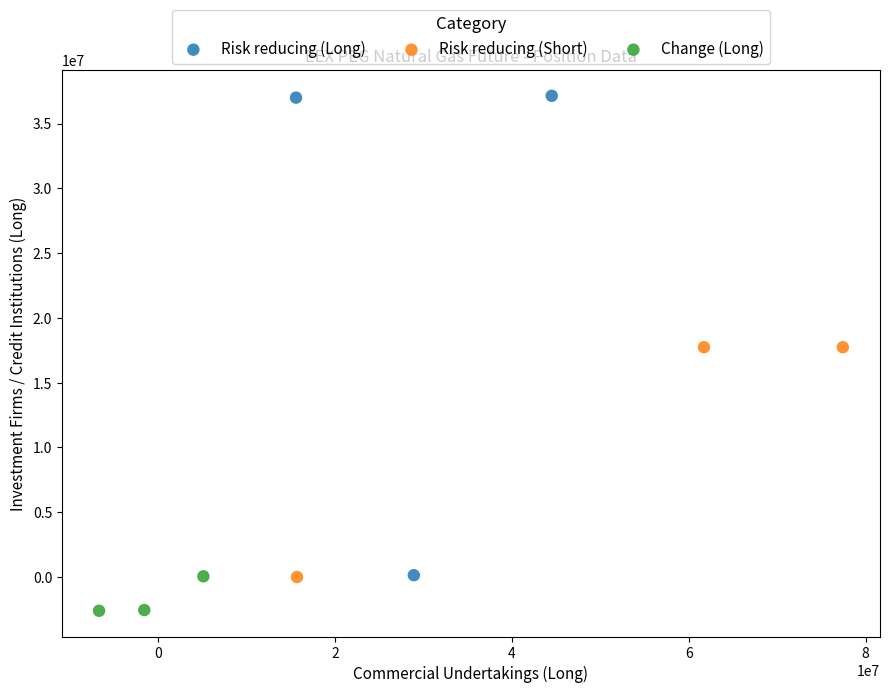

Which series reaches the maximum Y coordinate?

Risk reducing (Long)